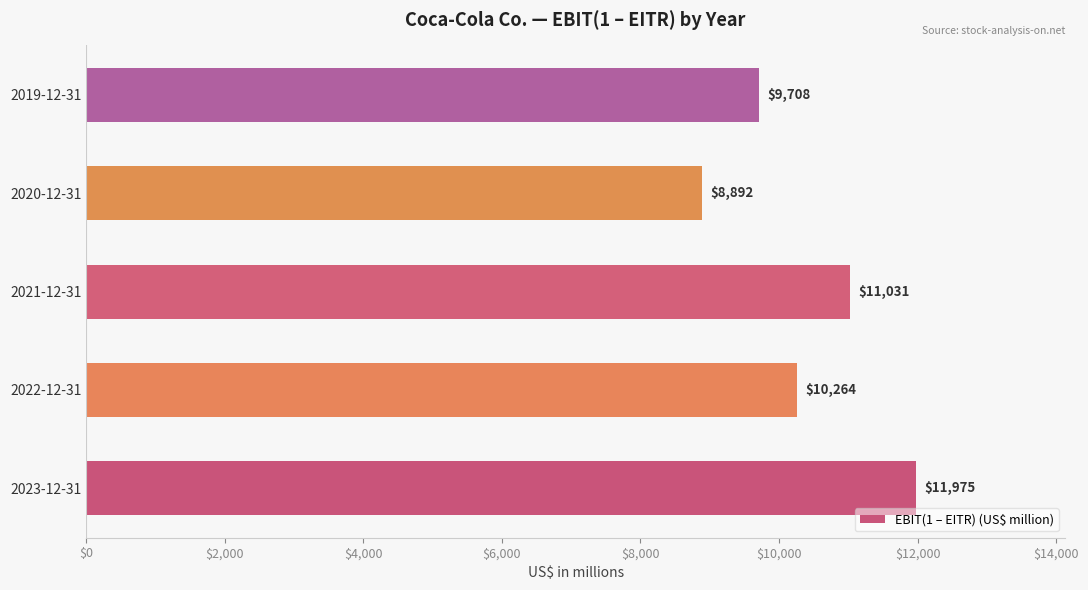

The chart shows a value of 9708 at 2019-12-31. True or false?

True